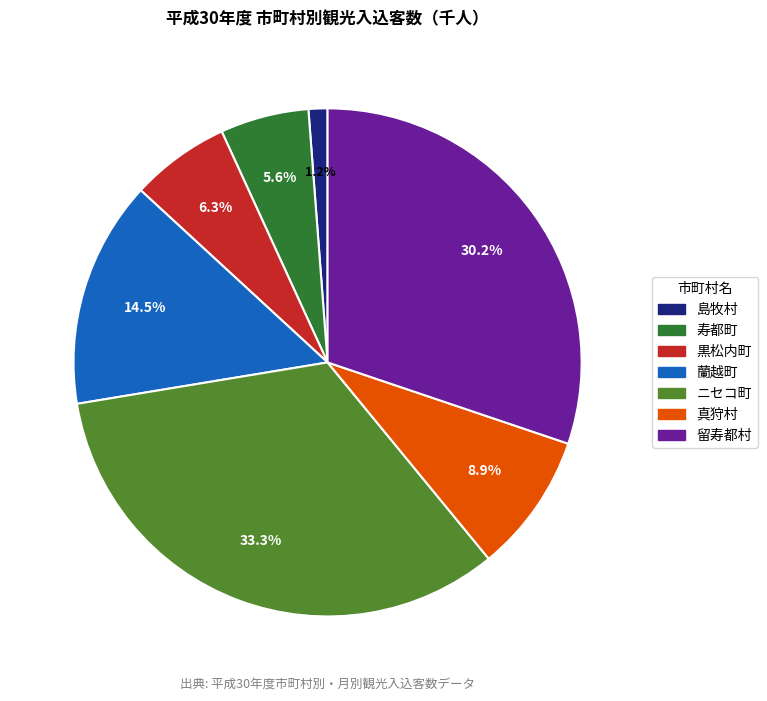

Do 黒松内町 and 真狩村 together represent more than half of the pie?

No